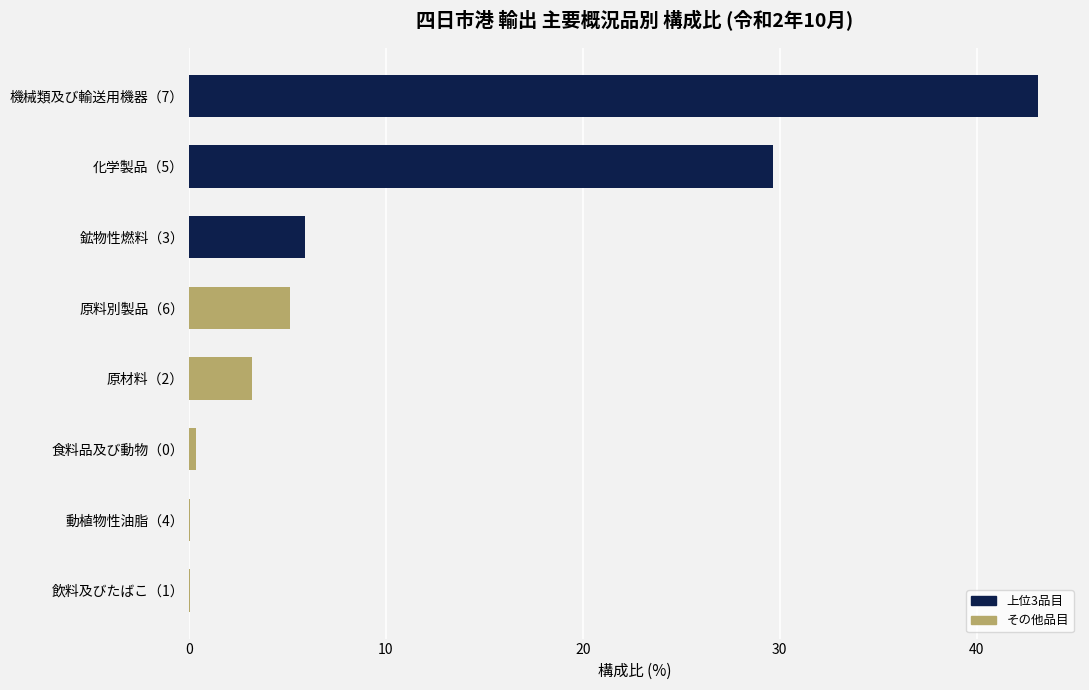

What is the sum of all values?

87.4